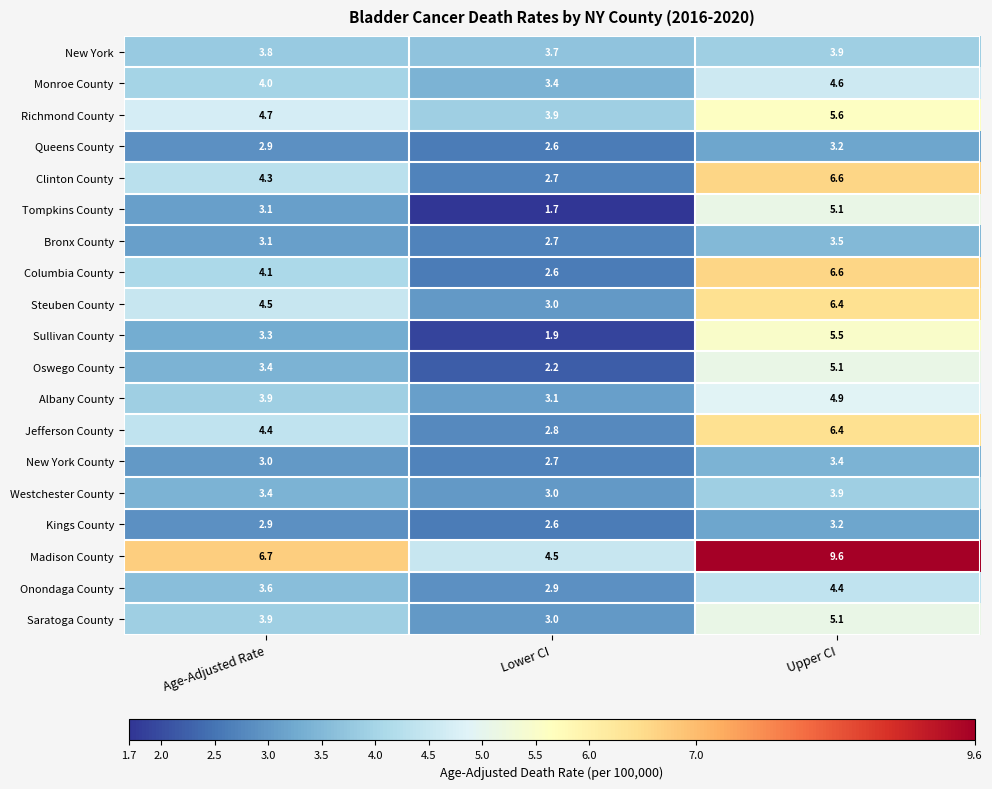

What is the sum of the New York County values at Upper CI and Lower CI?

6.1